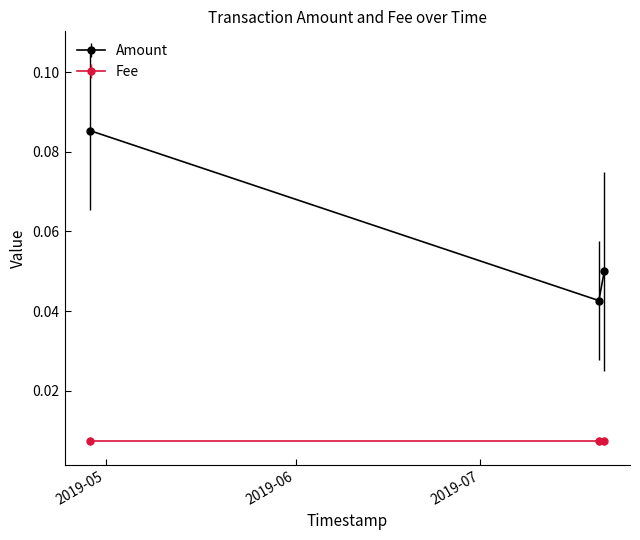

Which series has the largest range (max minus min)?

Amount